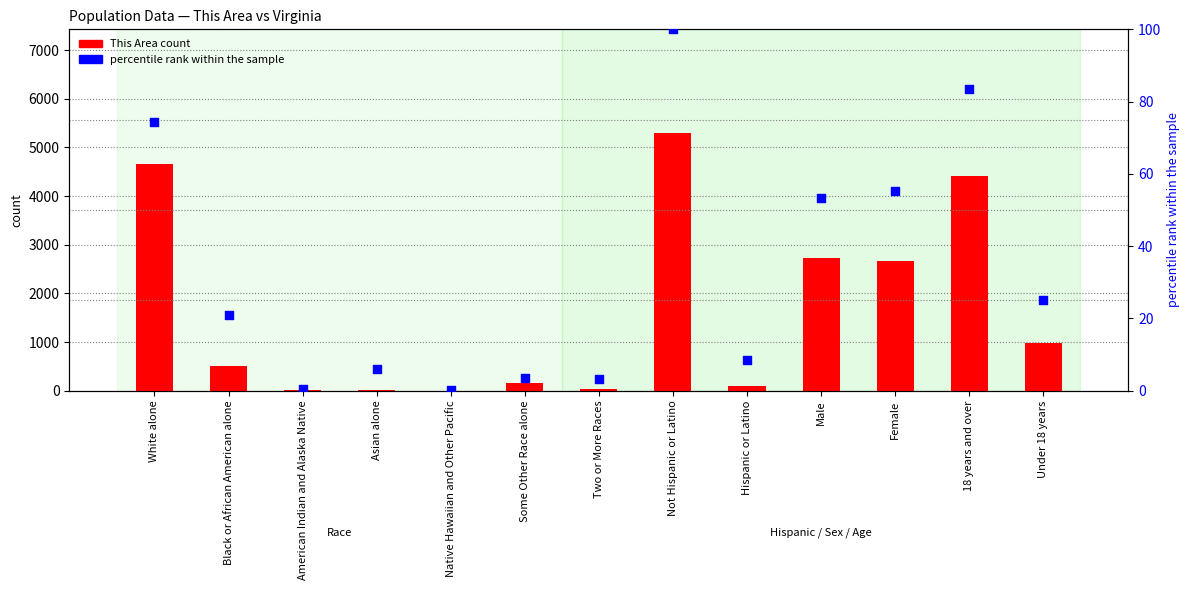

At how many categories does at least one series exceed 4640?

2